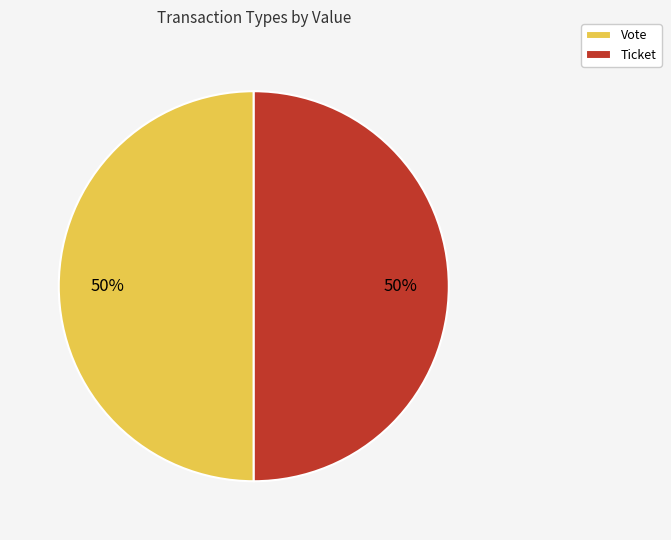

To the nearest percent, what is the combined percentage of Ticket and Vote?

100%